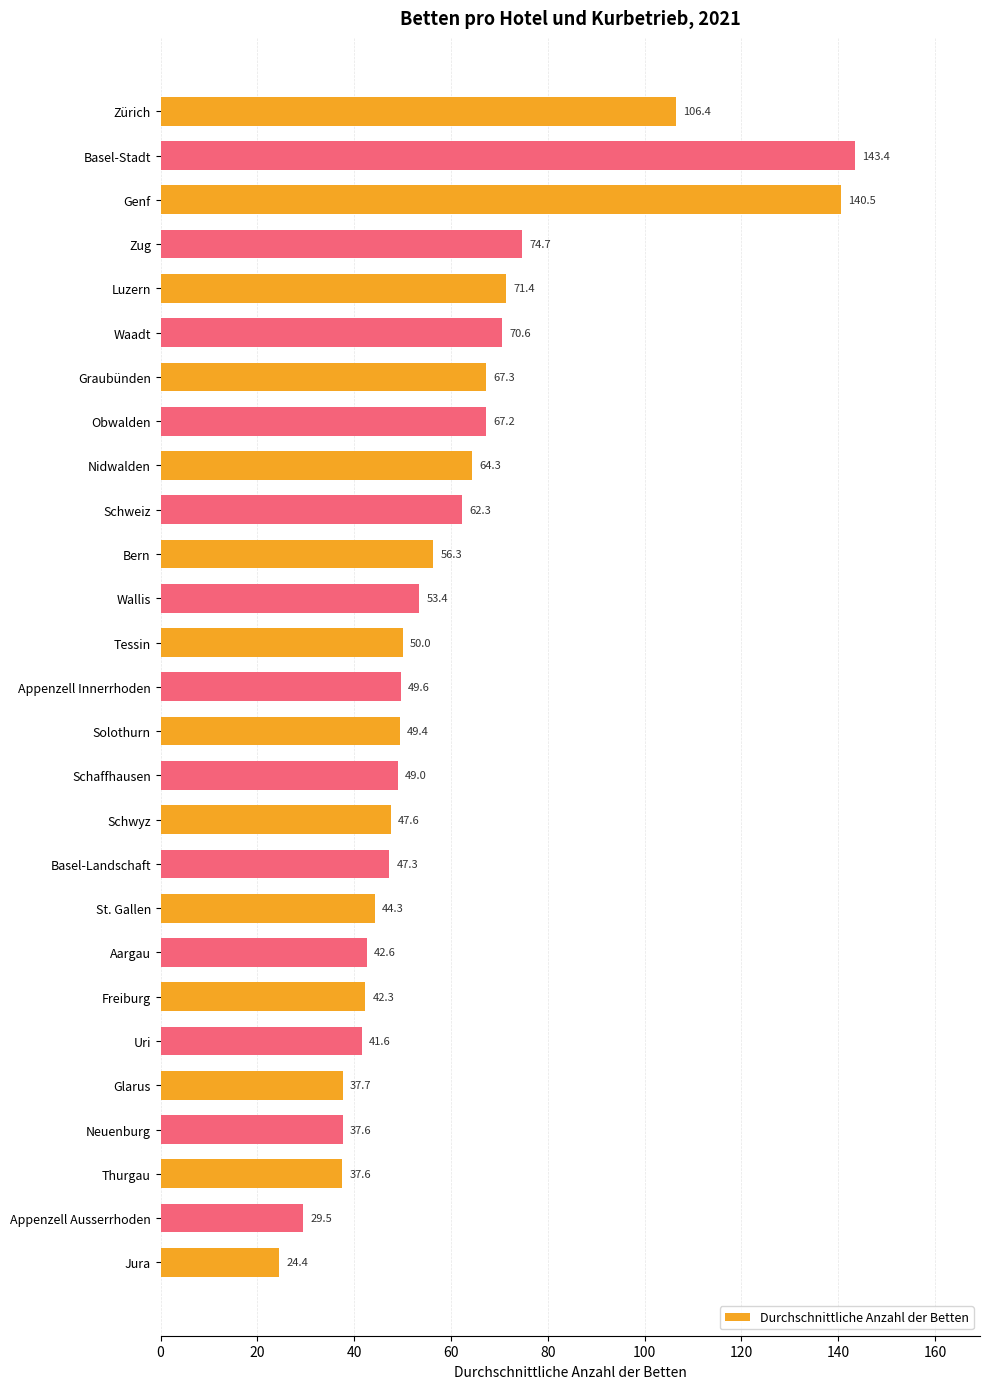

The chart shows a value of 83.5 at Basel-Stadt. True or false?

False